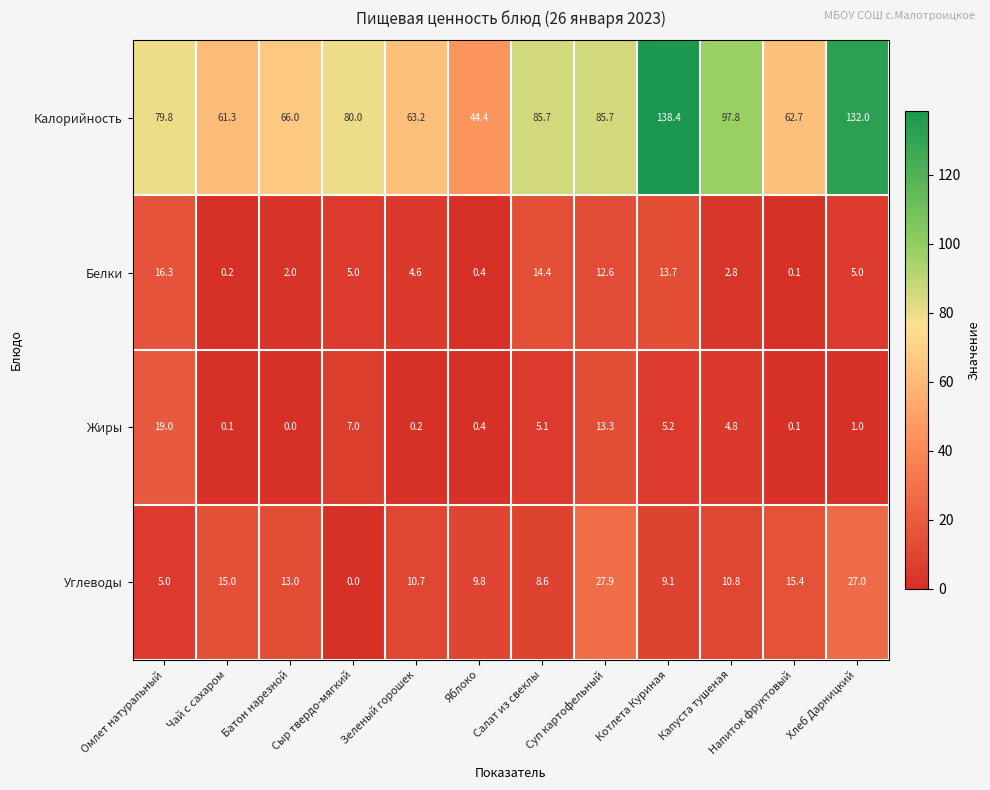

What is the sum of all Углеводы values?

152.3